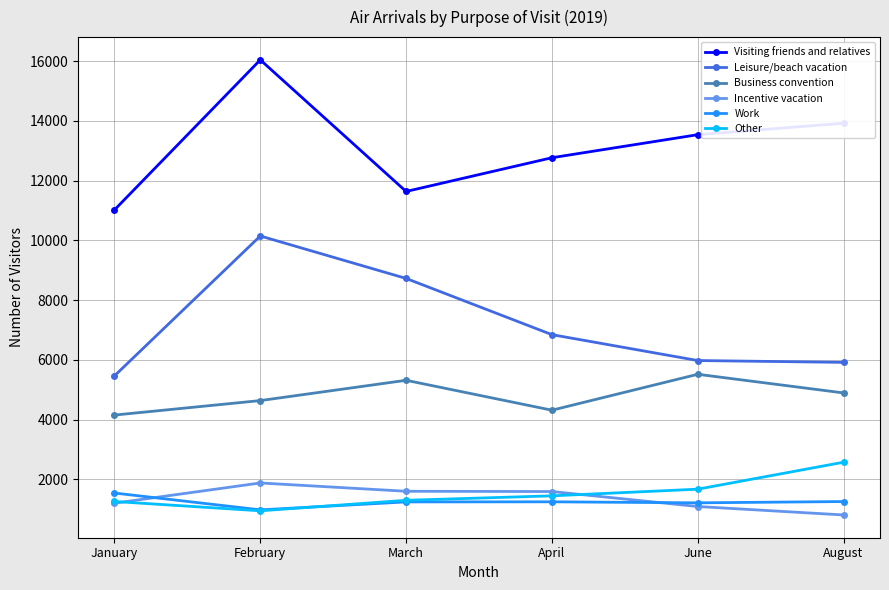

At which label does Leisure/beach vacation reach its minimum?

January